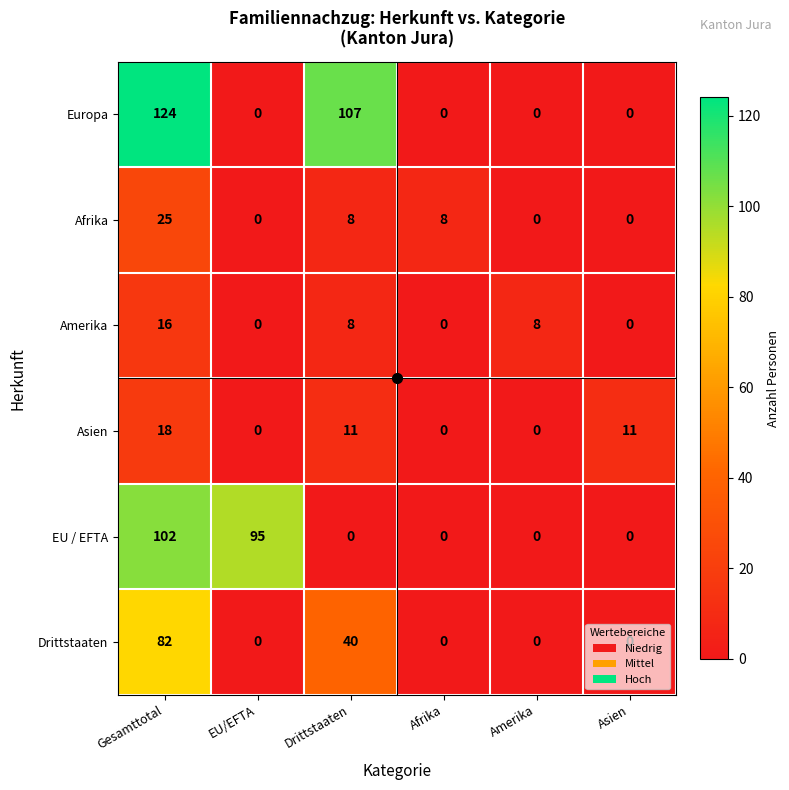

The Europa series shows 124 at Gesamttotal. True or false?

True